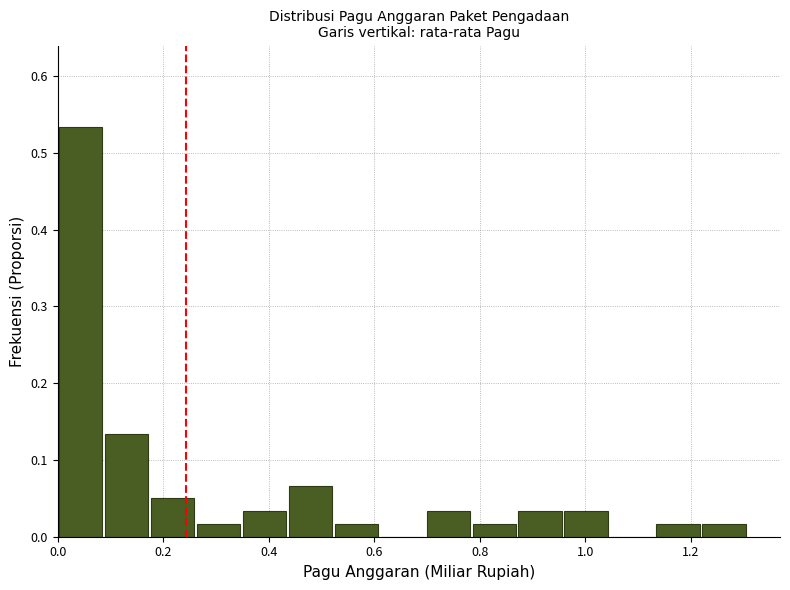

Over which range of the x-axis is the bar tallest?

0.00 to 0.08